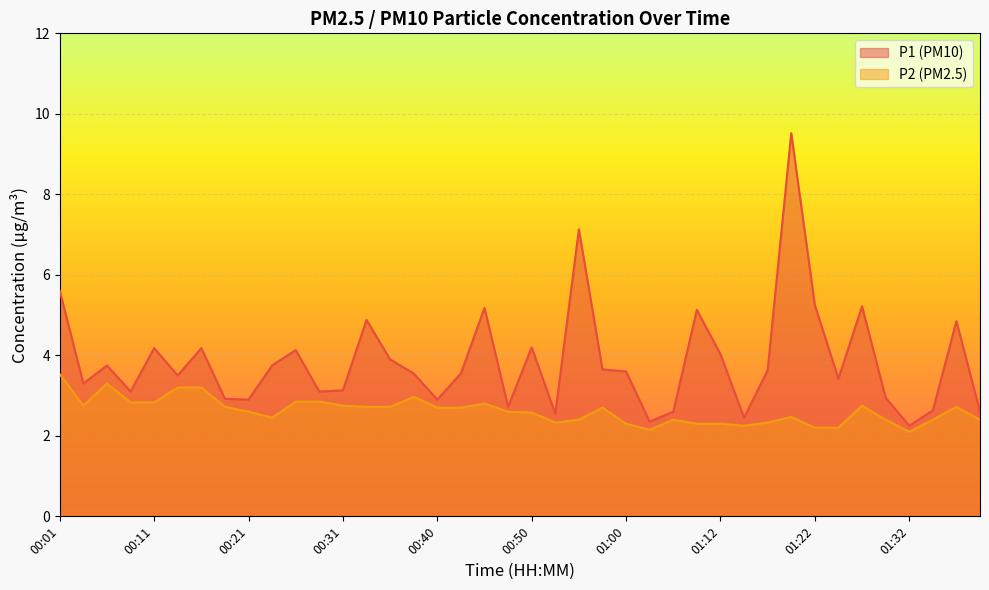

Which series has the largest range (max minus min)?

P1 (PM10)